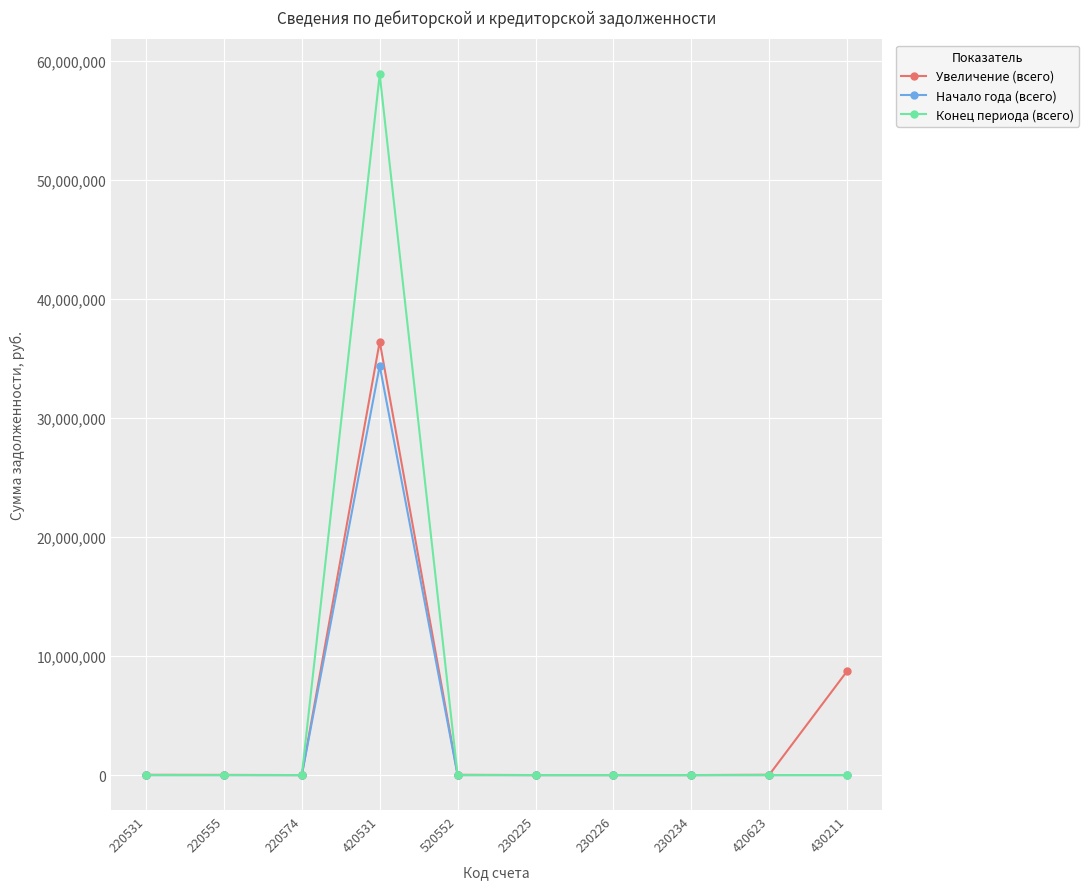

Which series has the largest range (max minus min)?

Конец периода (всего)